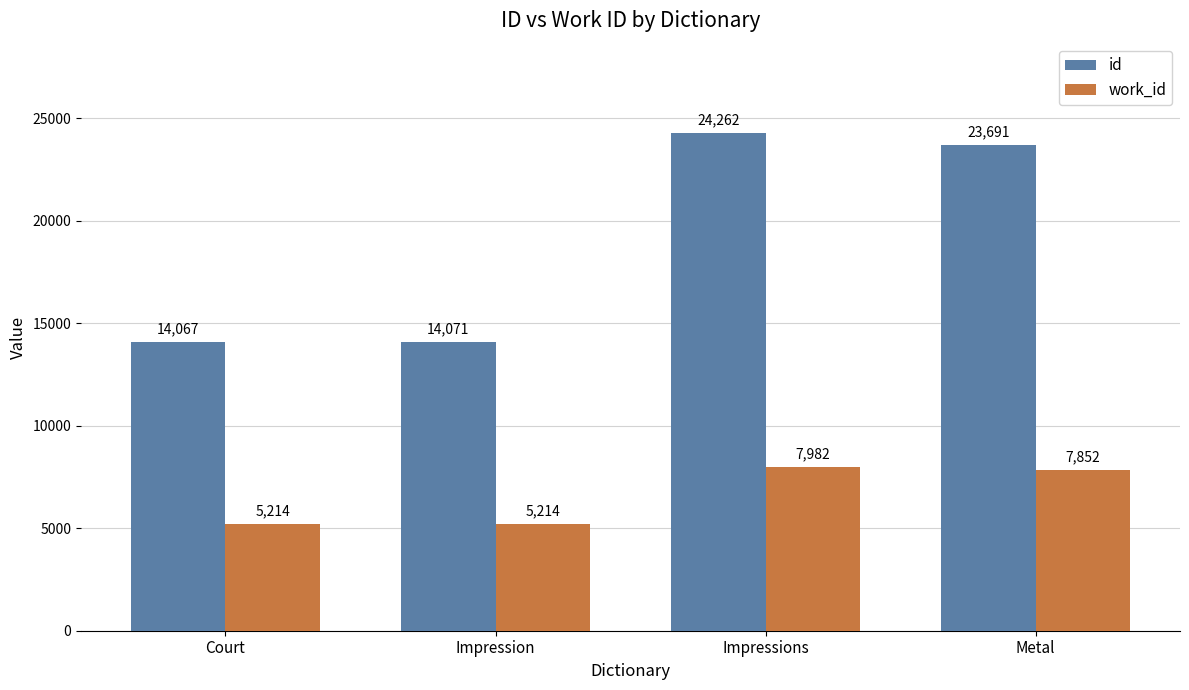

What is the total value across all series at Impressions?

32244